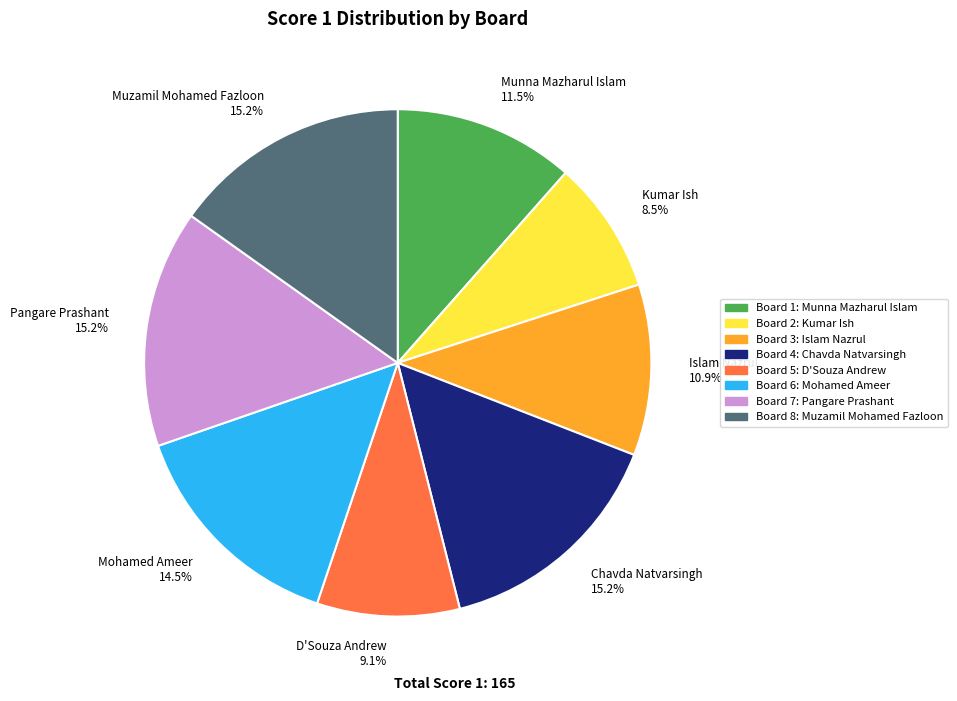

What percentage do Kumar Ish and Mohamed Ameer together represent?

23.0%